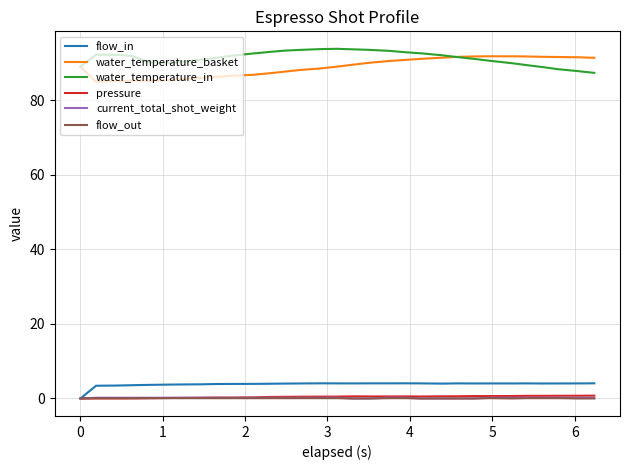

What are all the series names shown in the legend?

flow_in, water_temperature_basket, water_temperature_in, pressure, current_total_shot_weight, flow_out